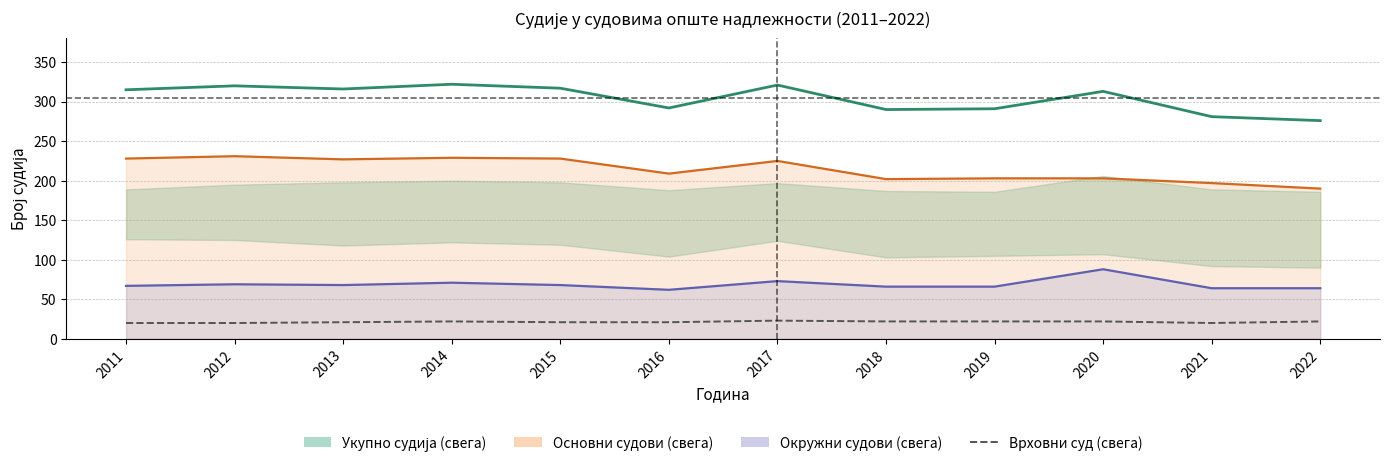

Does the chart display data point markers on the line(s)?

No